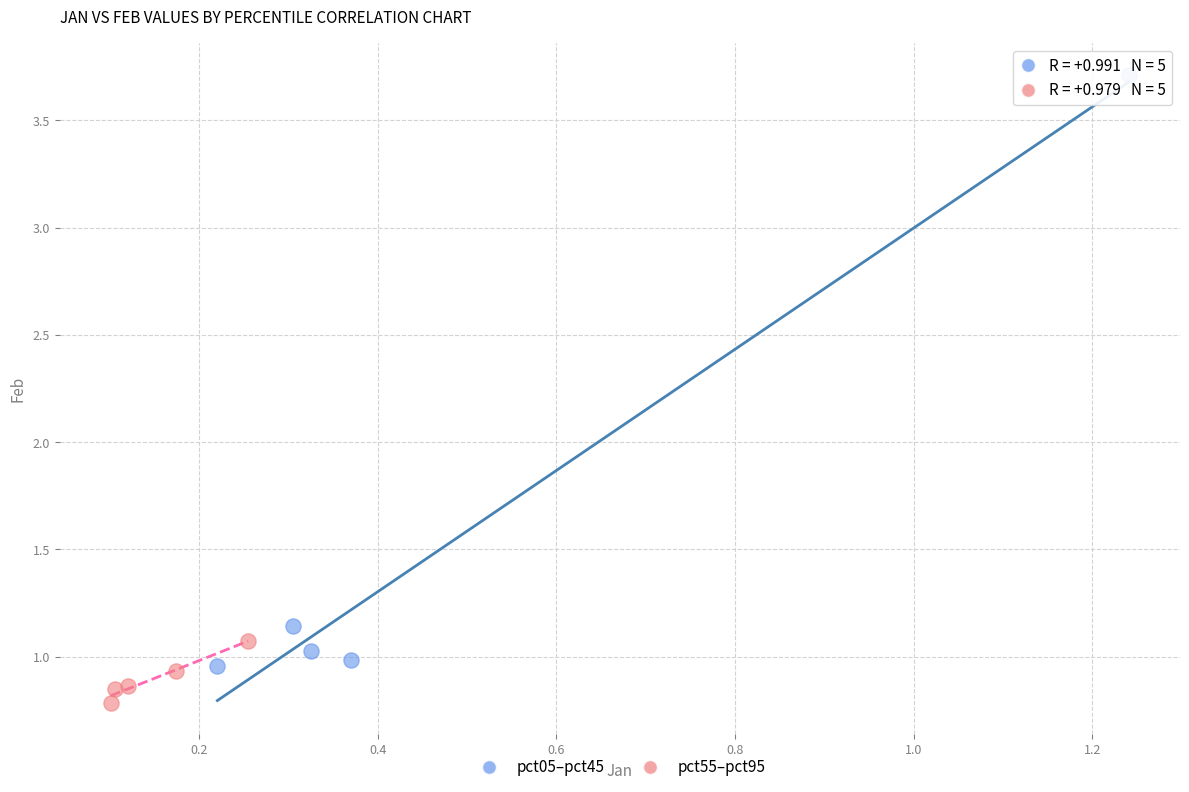

Which series contains the lowest Y value?

pct55–pct95